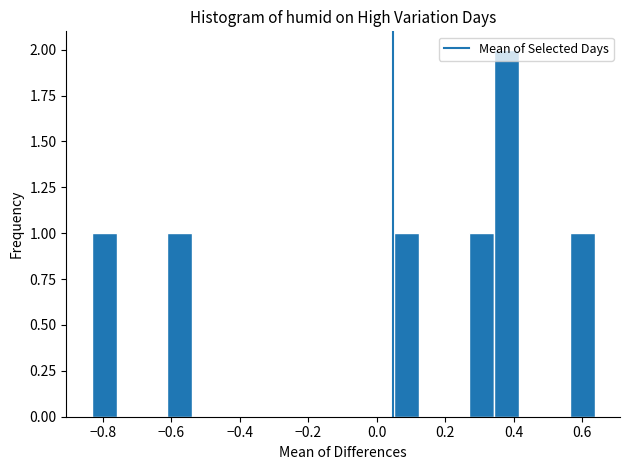

Read against the x-axis, roughly where is the centre of the tallest bar?

0.38